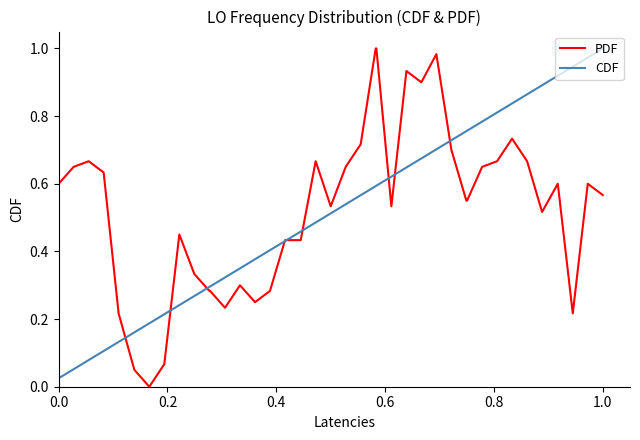

True or false: PDF and CDF intersect in this chart.

True